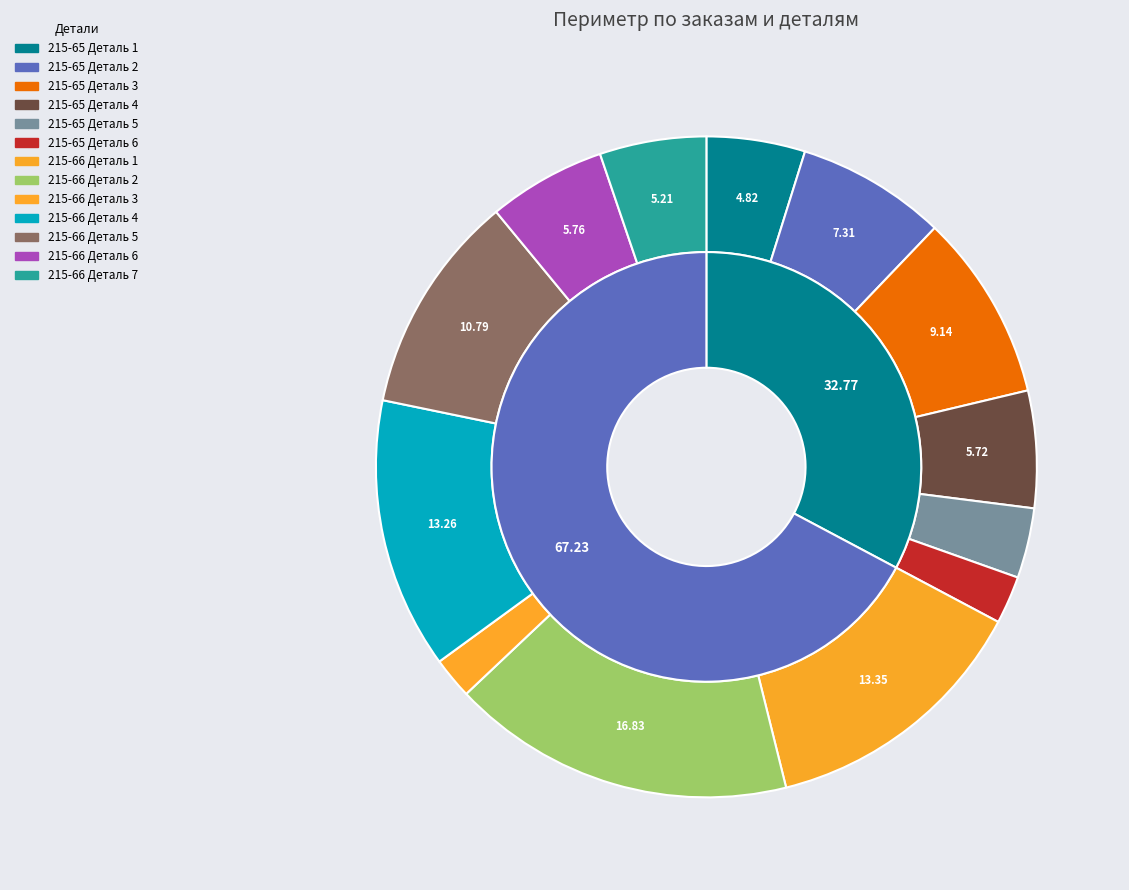

Approximately how many times larger is the value at 215-66 Деталь 6 compared to 215-66 Деталь 3?

2.8